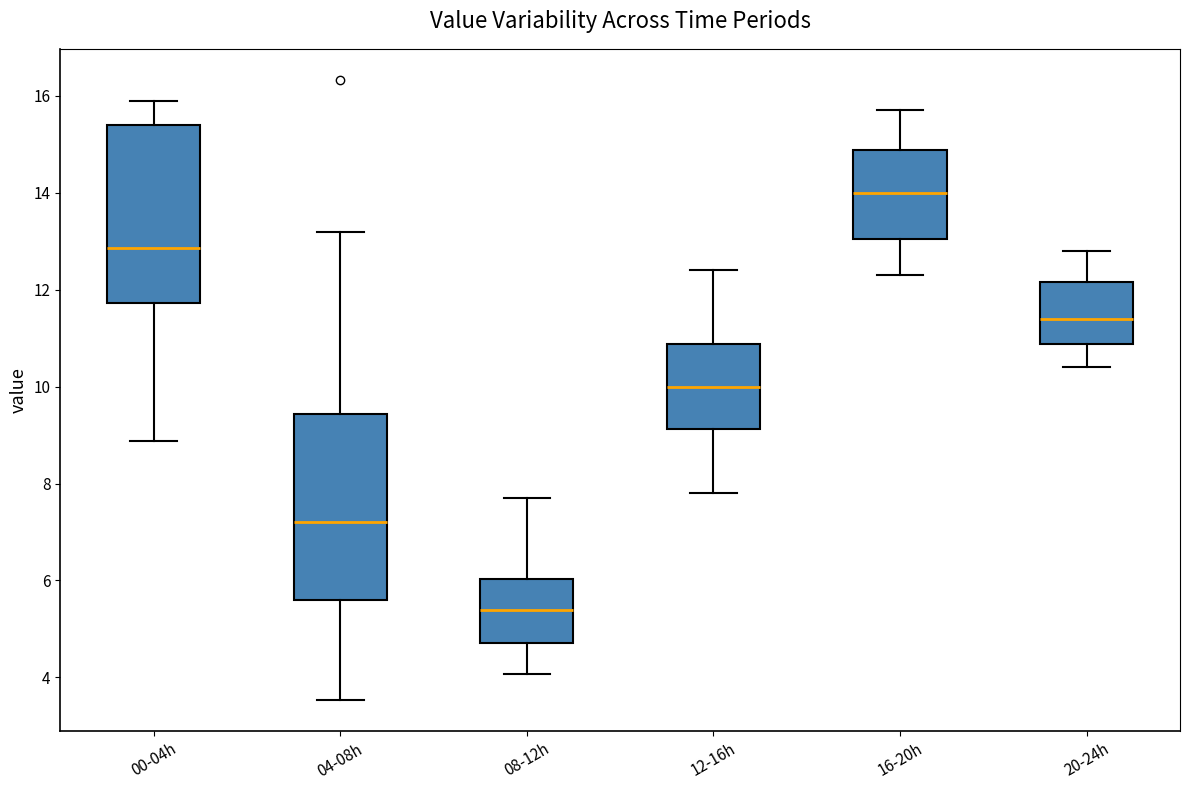

Where does the upper whisker of the box for 16-20h end on the y-axis? The values are not printed on the chart, so give them approximately, as read against the axis.

15.8